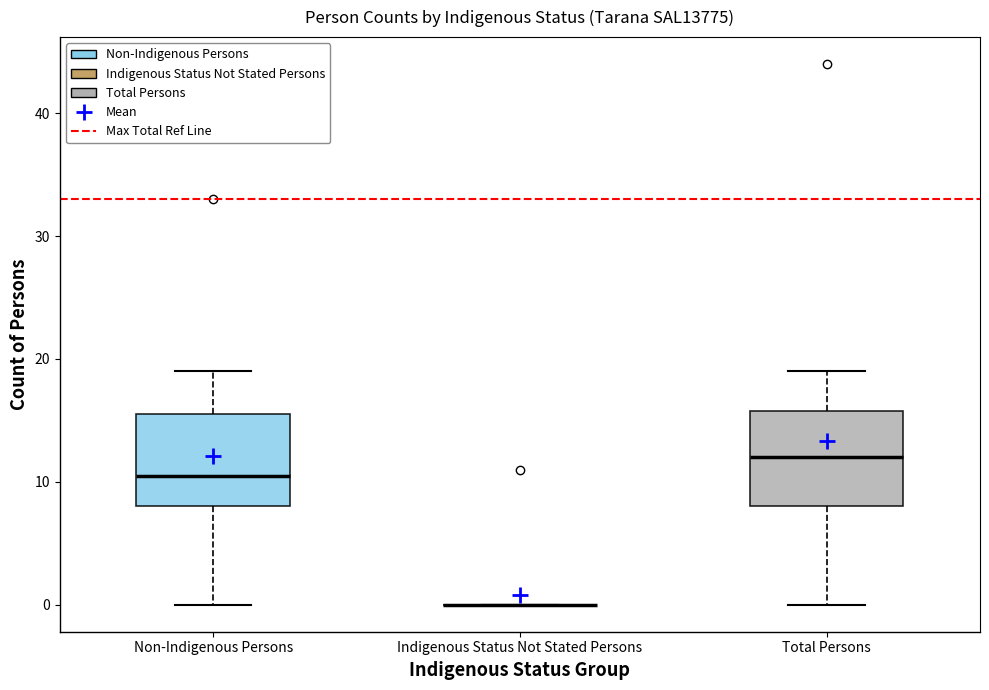

Where is the upper edge of the box for Non-Indigenous Persons on the y-axis? The values are not printed on the chart, so give them approximately, as read against the axis.

16